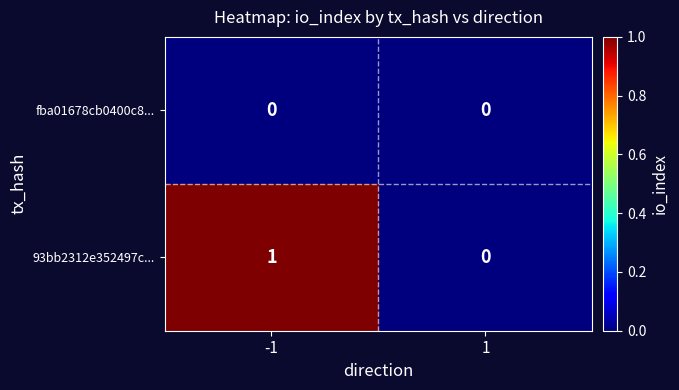

What is the spread (max minus min) of values at -1?

1